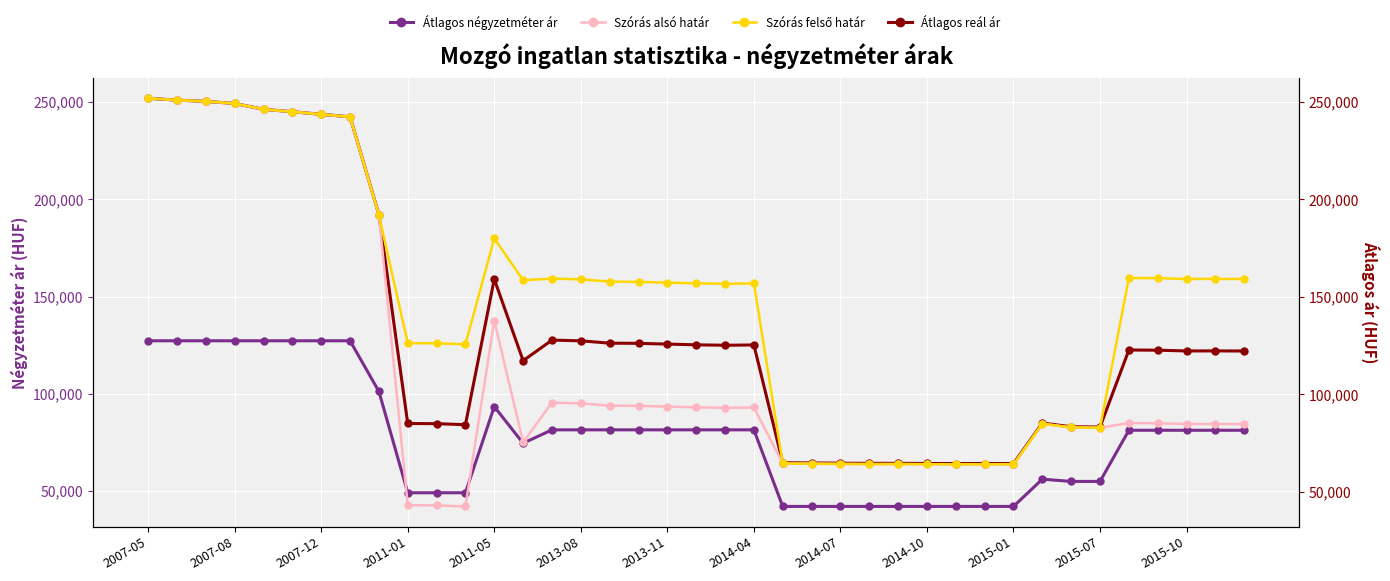

Where does the Szórás felső határ series first go above 157752?

2007-05